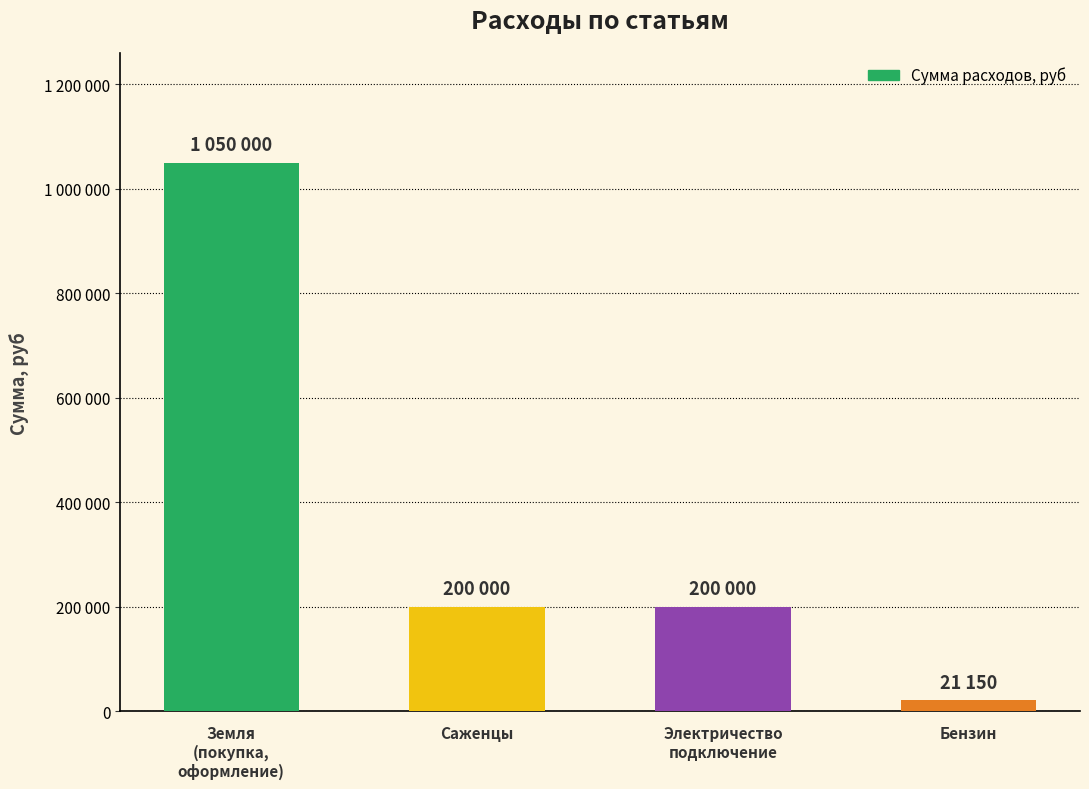

List the labels in order of value, largest first.

Земля
(покупка,
оформление), Саженцы, Электричество
подключение, Бензин